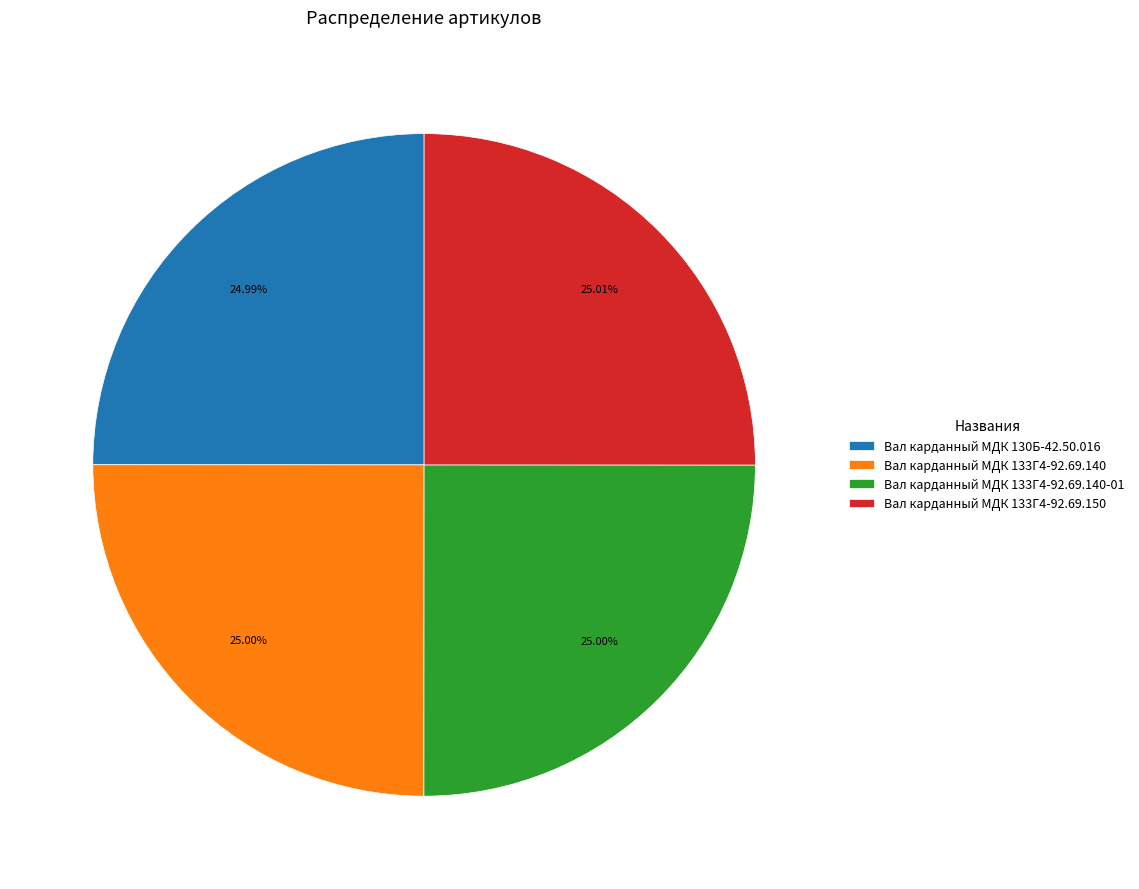

The Вал карданный МДК 133Г4-92.69.140 slice represents 35% of the pie. True or false?

False